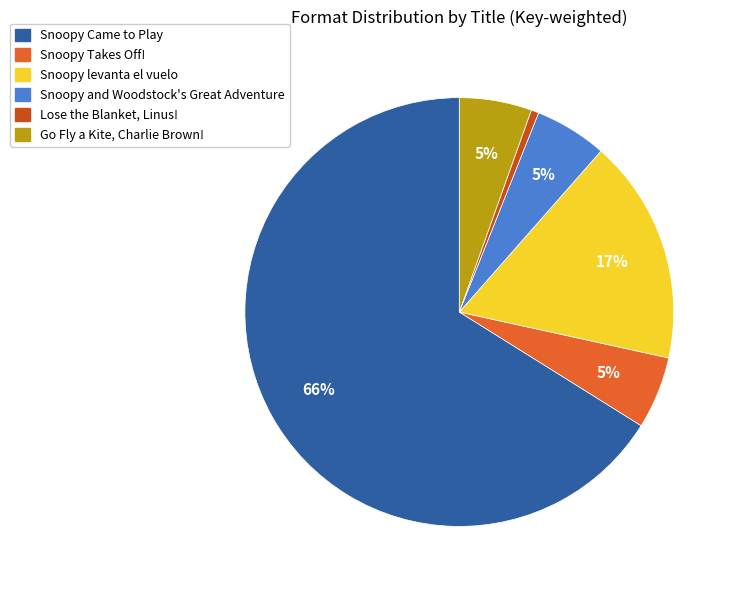

The Snoopy Came to Play slice represents 53% of the pie. True or false?

False